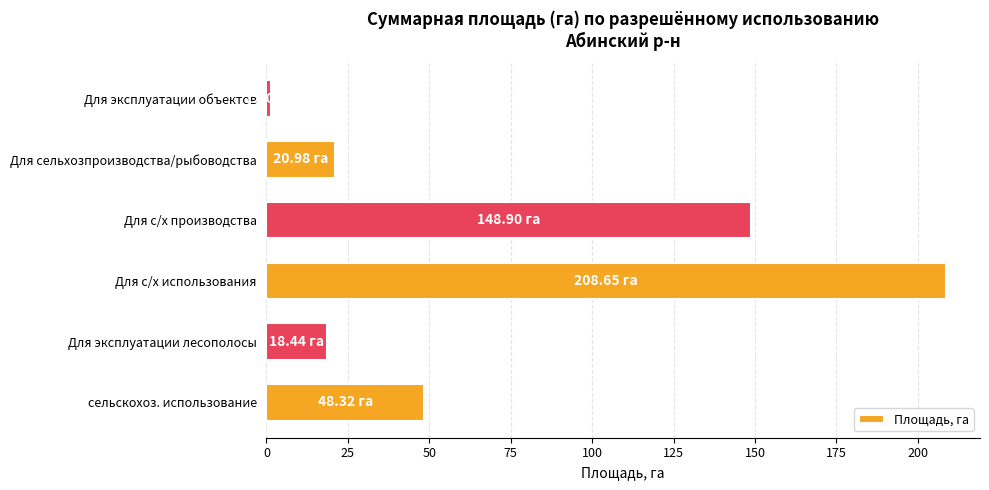

What is the change in value from сельскохоз. использование to Для с/х использования?

+160.3